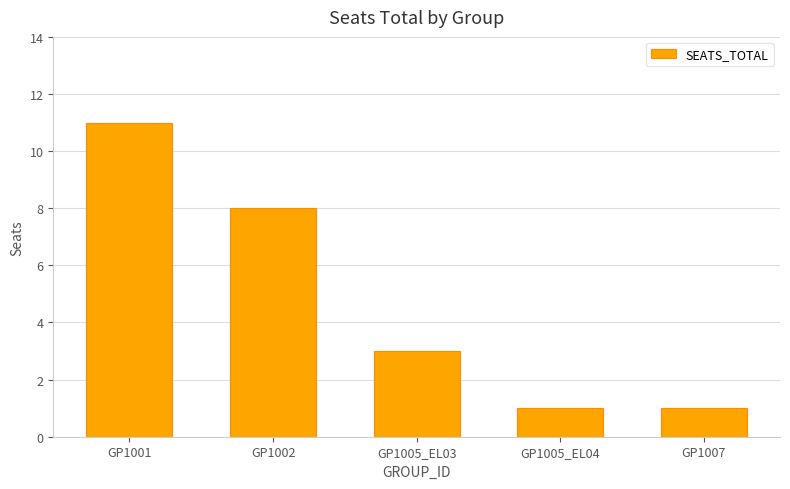

Approximately how many times larger is the value at GP1005_EL04 compared to GP1005_EL03?

0.3